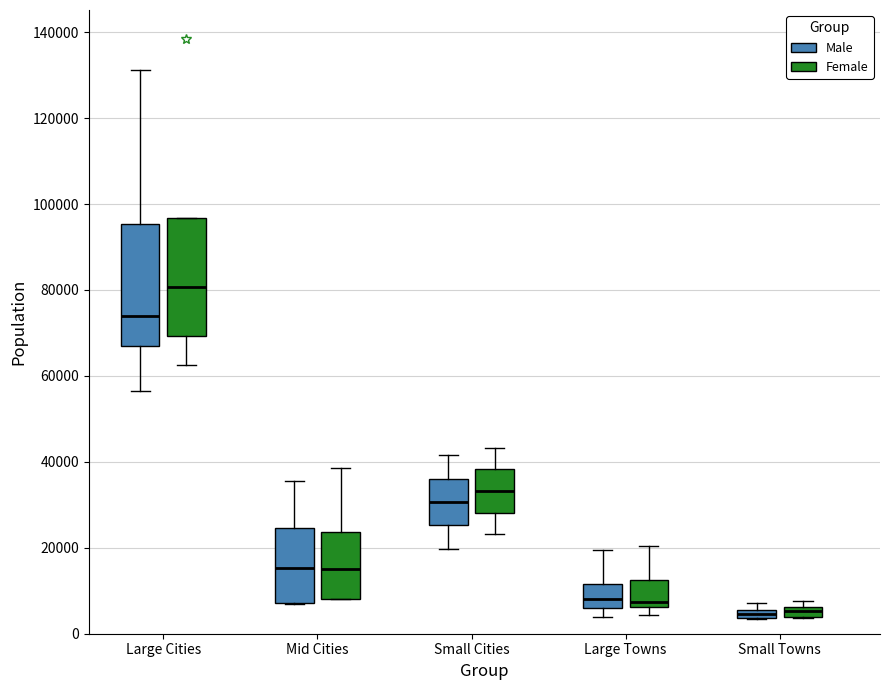

Where does the median line of the box for Small Cities (Male) sit on the y-axis? The values are not printed on the chart, so give them approximately, as read against the axis.

30000